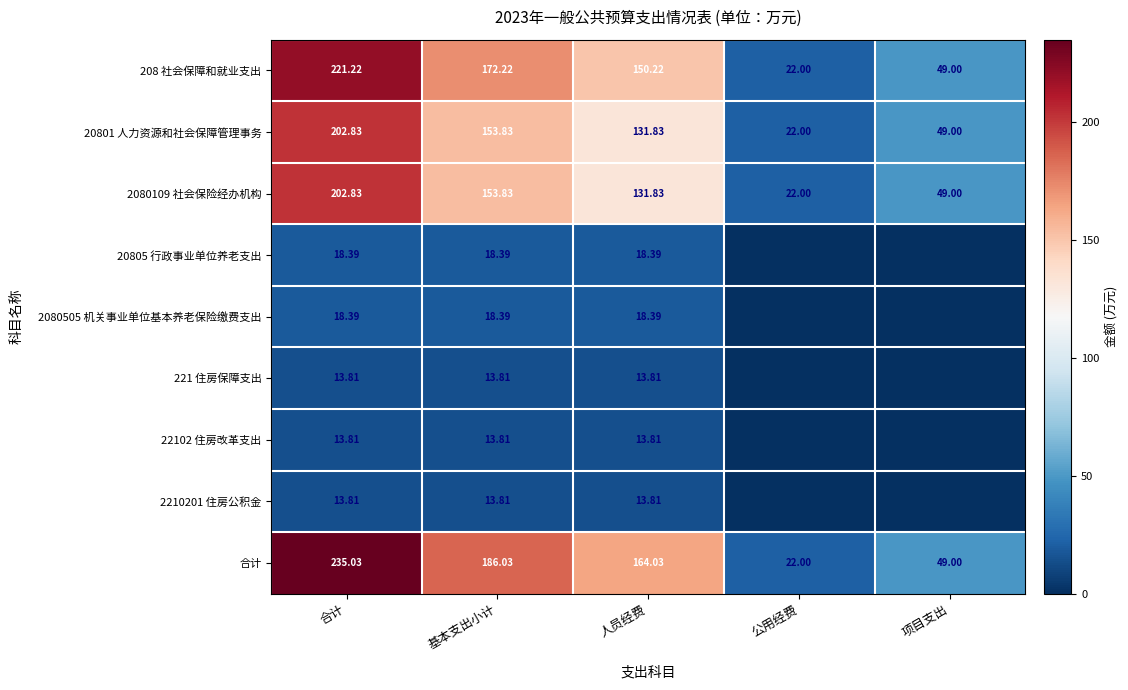

Is the value of 208 社会保障和就业支出 at 基本支出小计 greater than the value of 20801 人力资源和社会保障管理事务 at 项目支出?

Yes